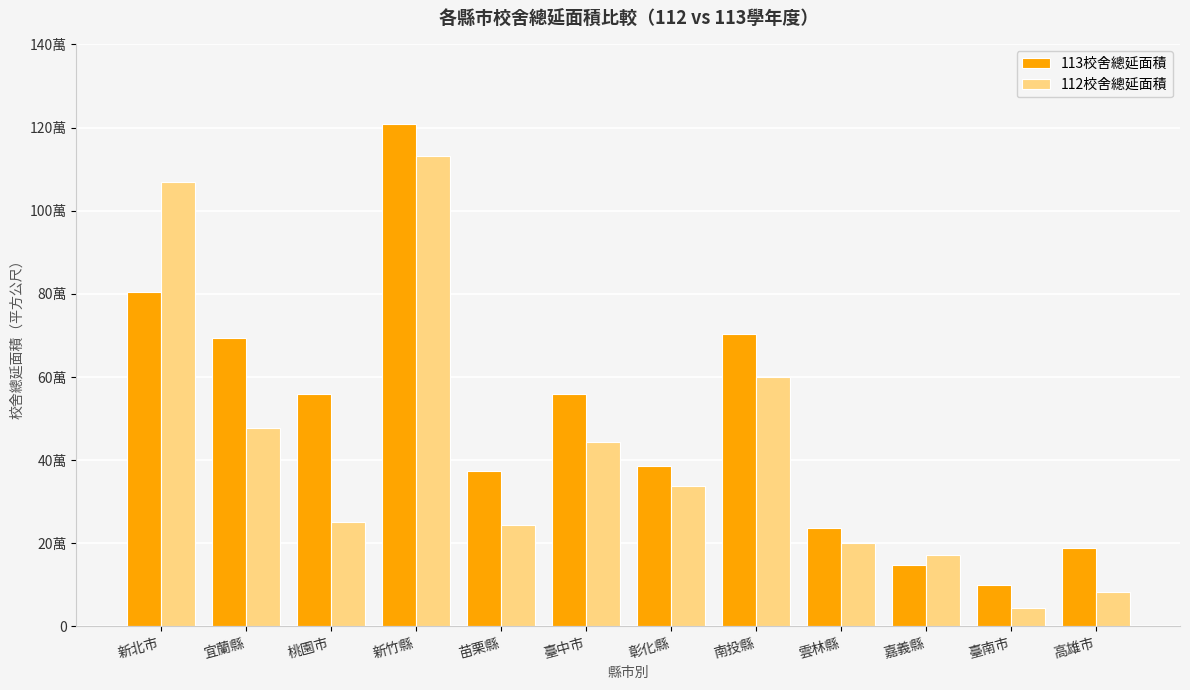

What are all the series names shown in the legend?

113校舍總延面積, 112校舍總延面積